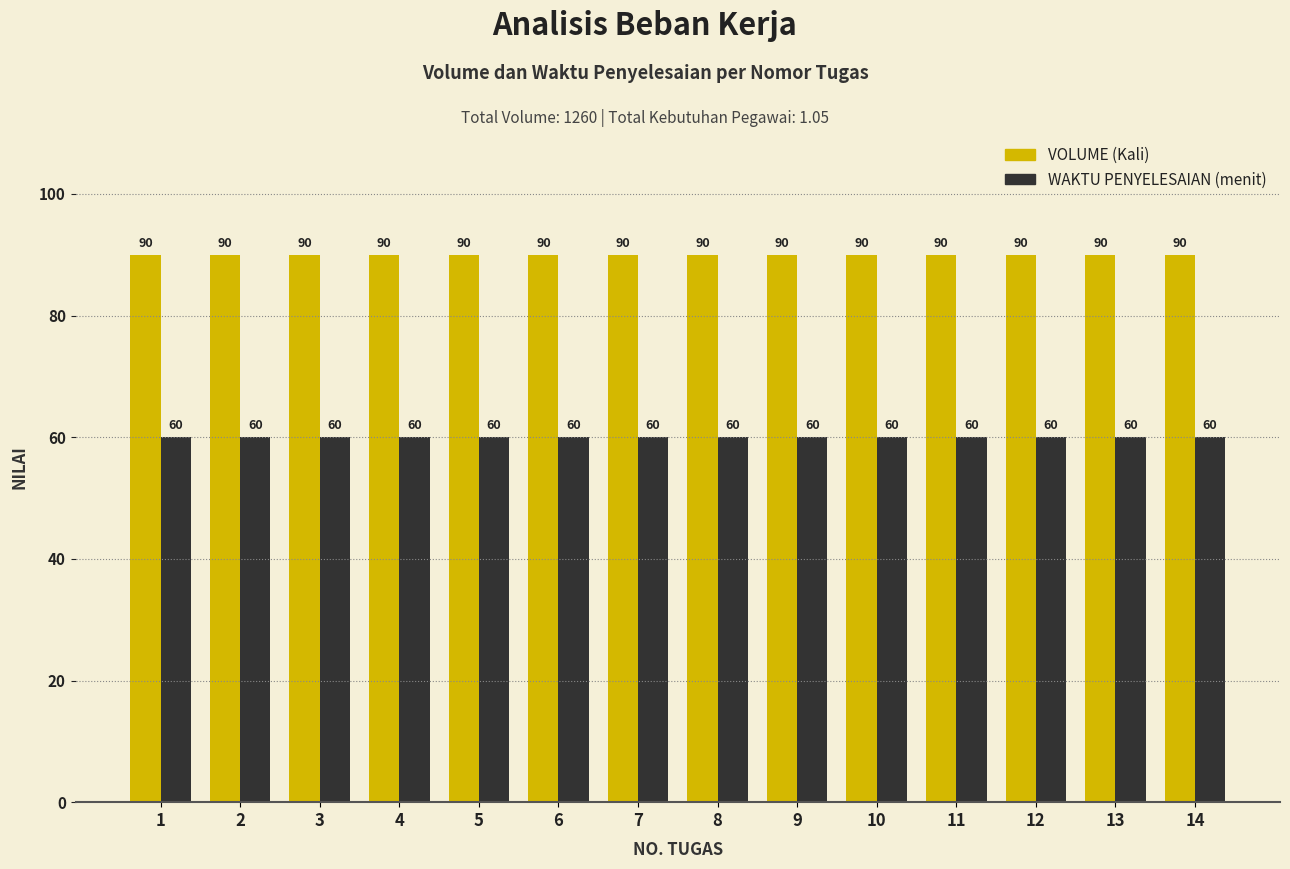

What is the total value across all series at 2?

150